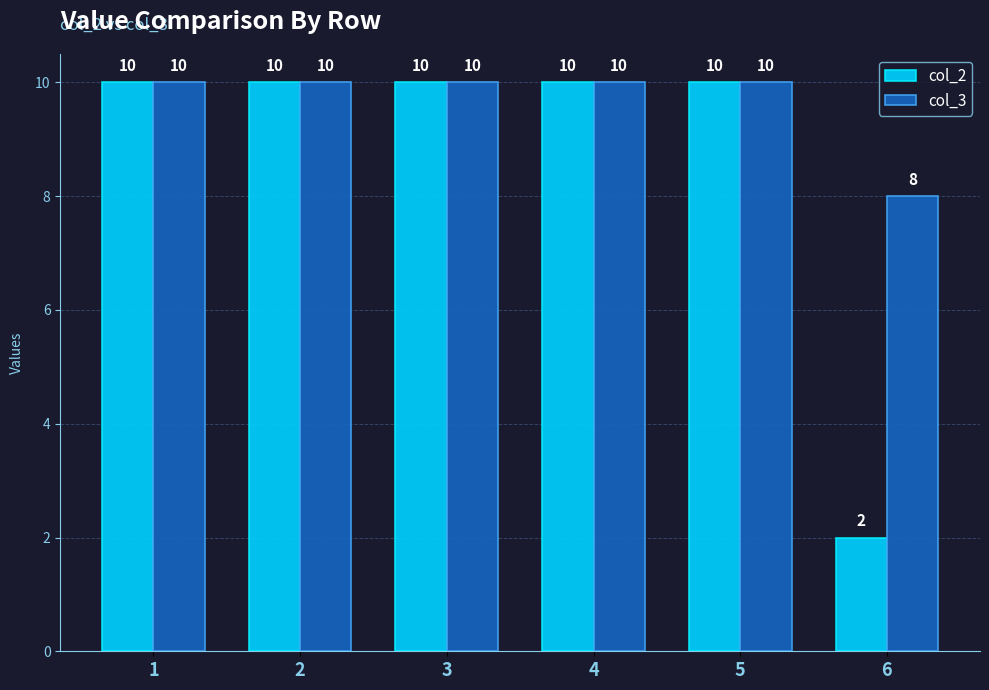

How many values in the col_2 series are below 10?

1